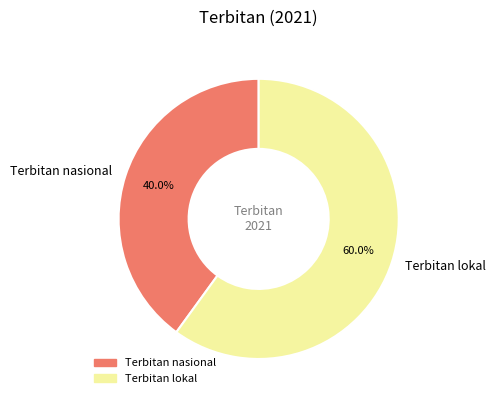

True or false: Terbitan nasional accounts for 31% of the total.

False